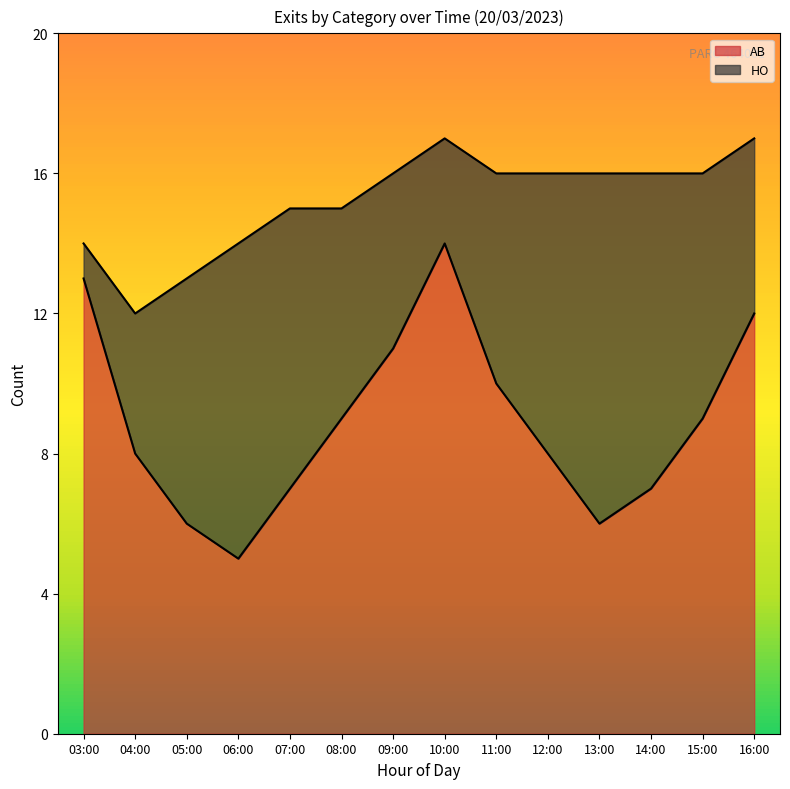

At which label does AB reach its peak?

10:00